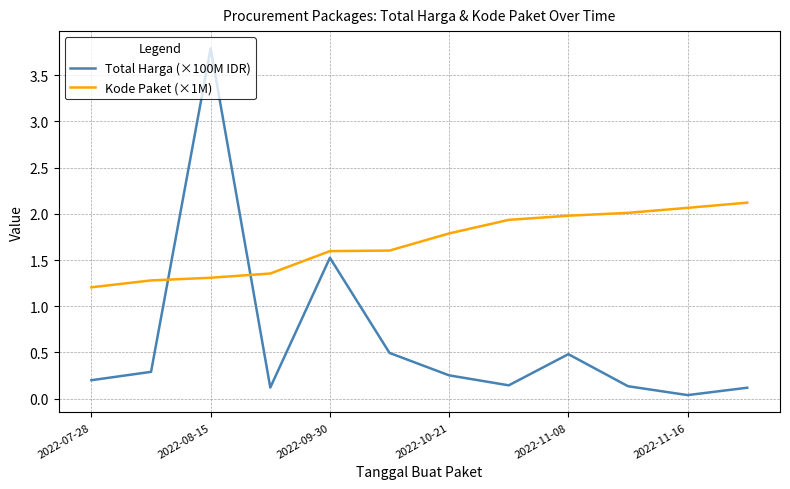

List the series in order of their peak value, lowest first.

Kode Paket (×1M), Total Harga (×100M IDR)